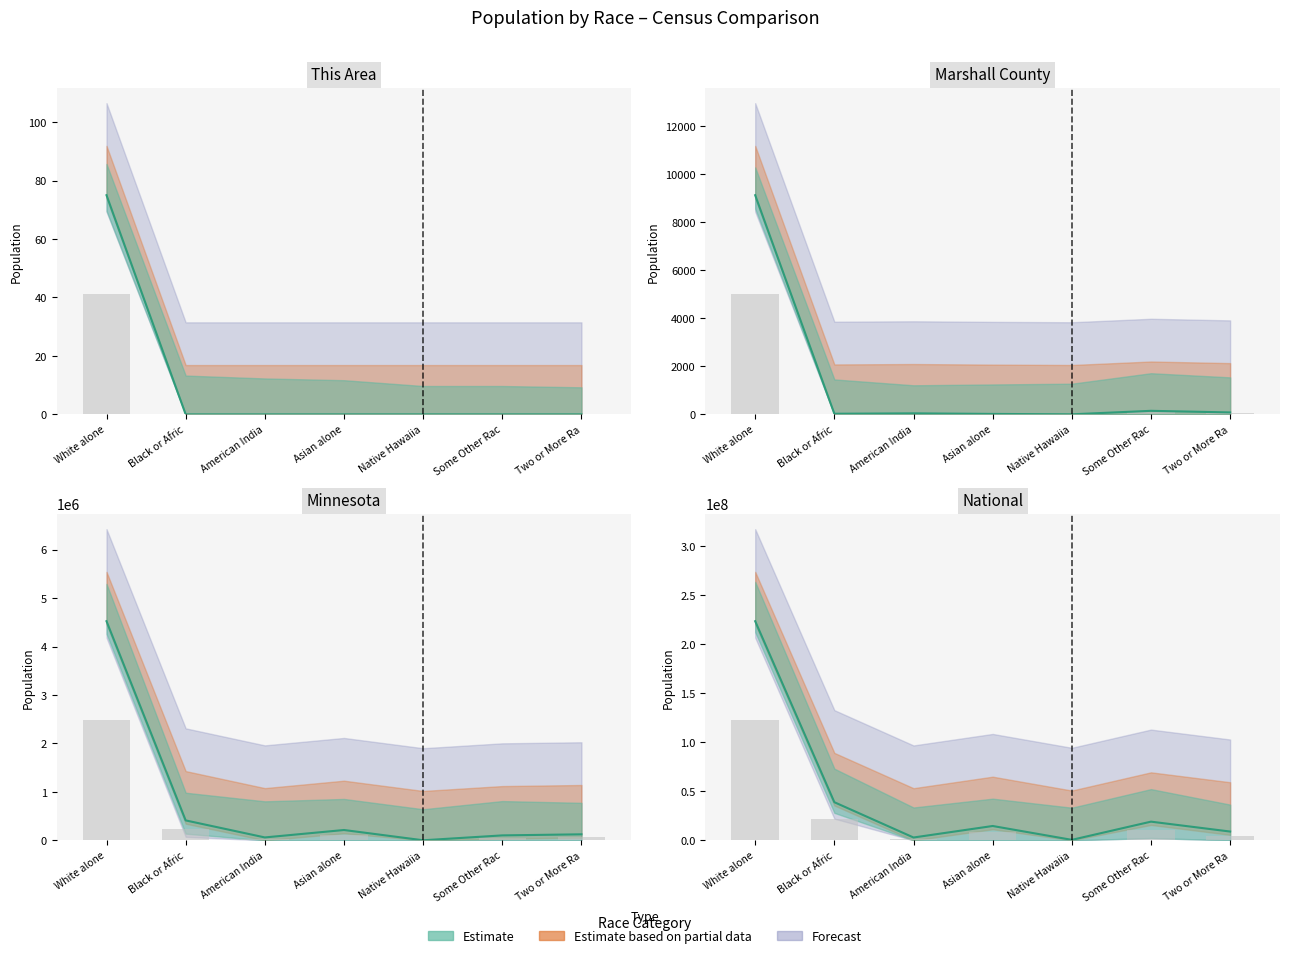

Which label corresponds to the largest value in the chart?

White alone